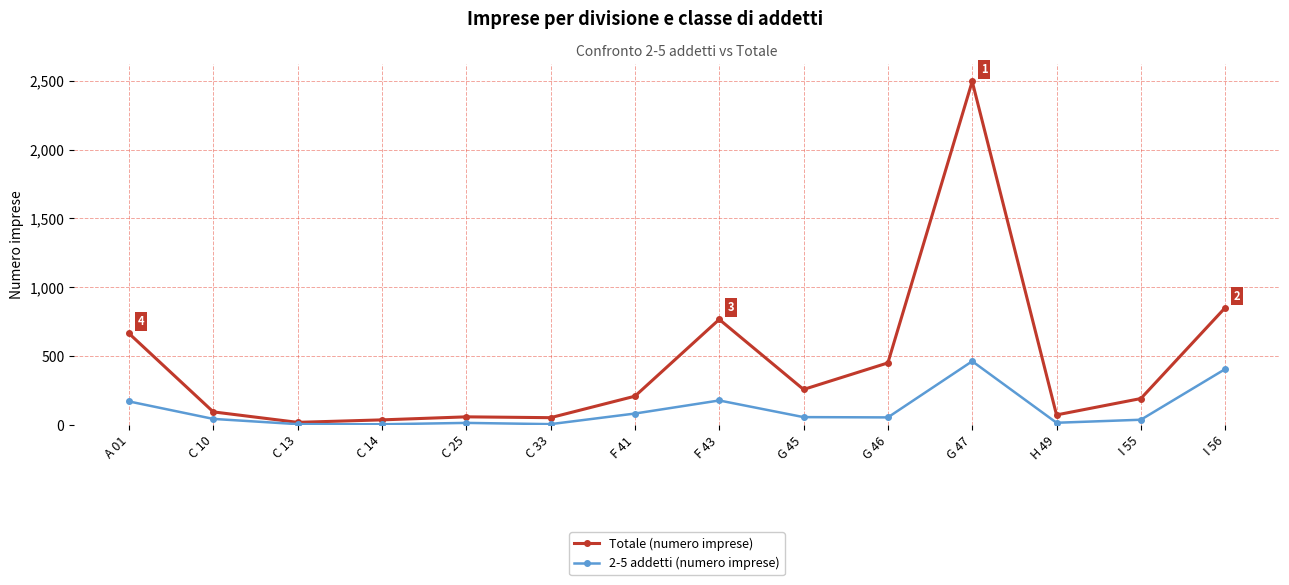

What is the smallest value displayed?

5